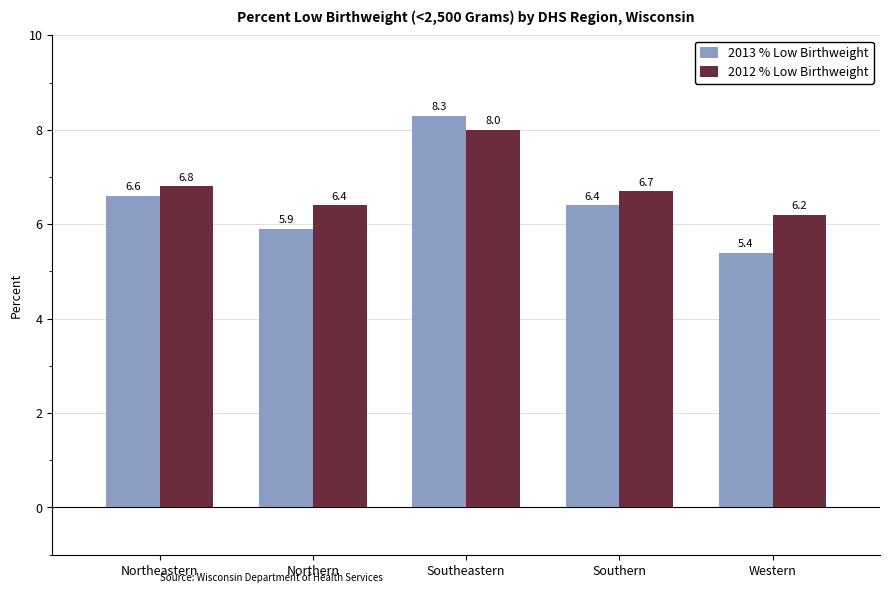

Count the number of data series in this chart.

2